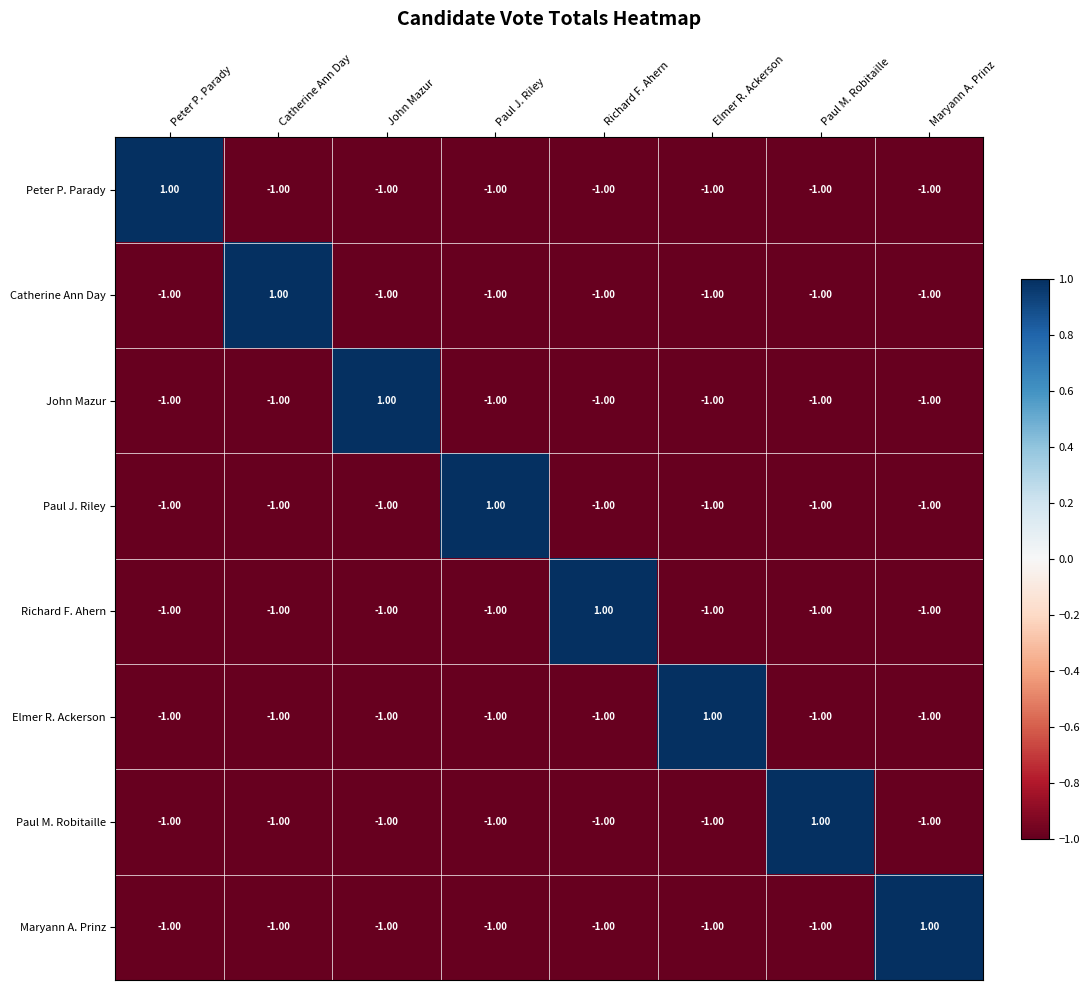

What is the sum of all John Mazur values?

-6